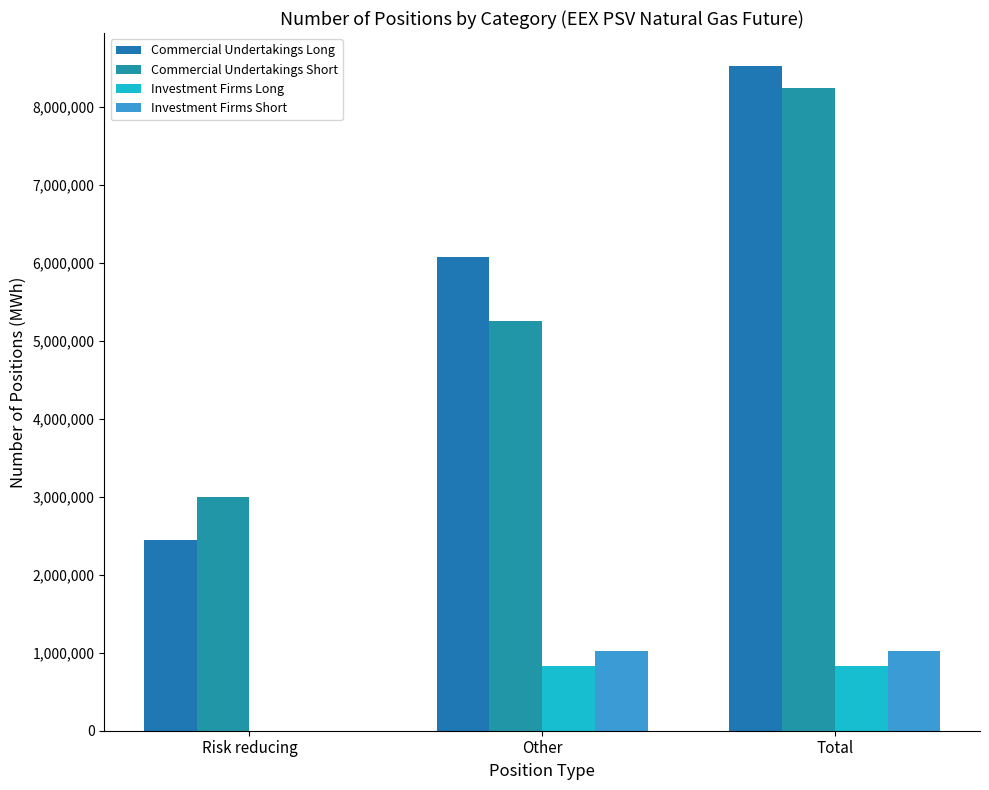

Reading right to left, extract all data points from this chart.

Commercial Undertakings Long: 8516568	6068256	2448312
Commercial Undertakings Short: 8241120	5248896	2992224
Investment Firms Long: 828000	828000	0
Investment Firms Short: 1020888	1020888	0